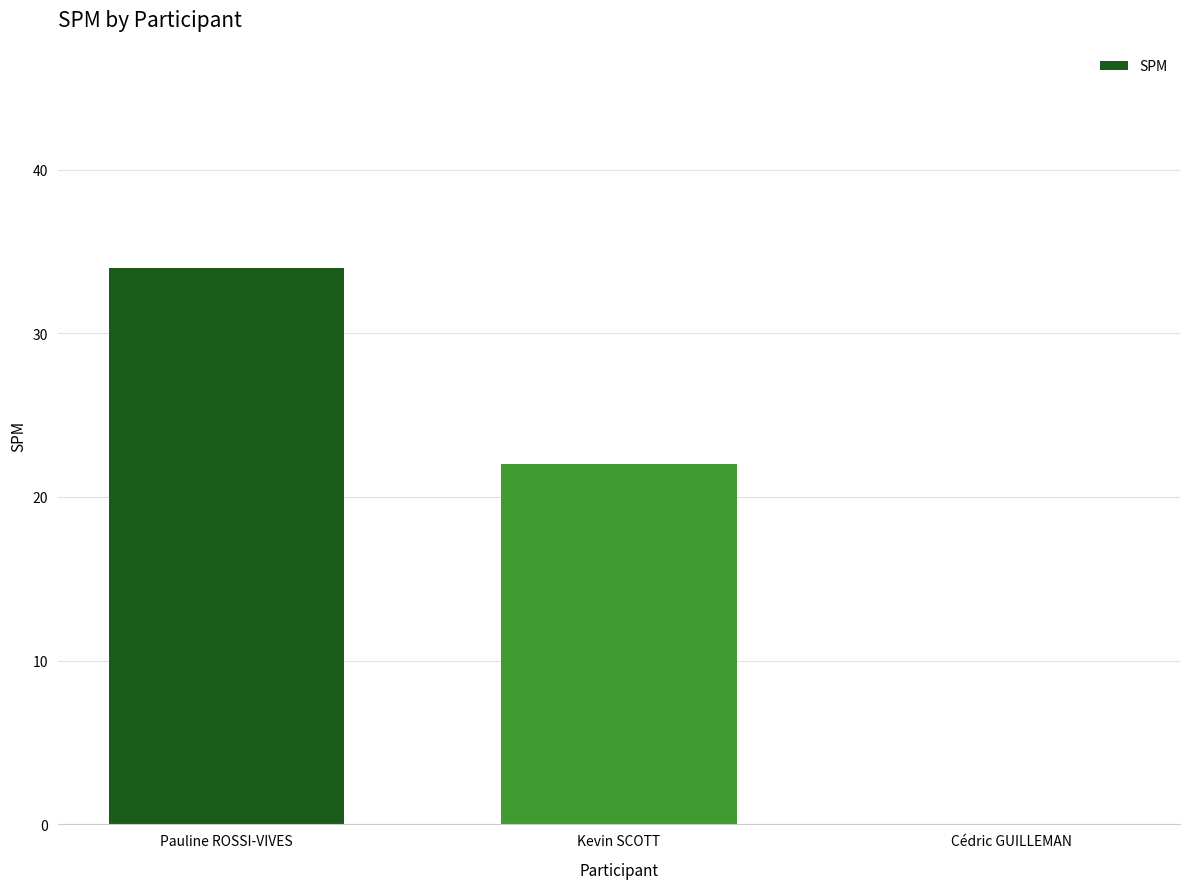

The chart shows a value of 34 at Pauline ROSSI-VIVES. True or false?

True